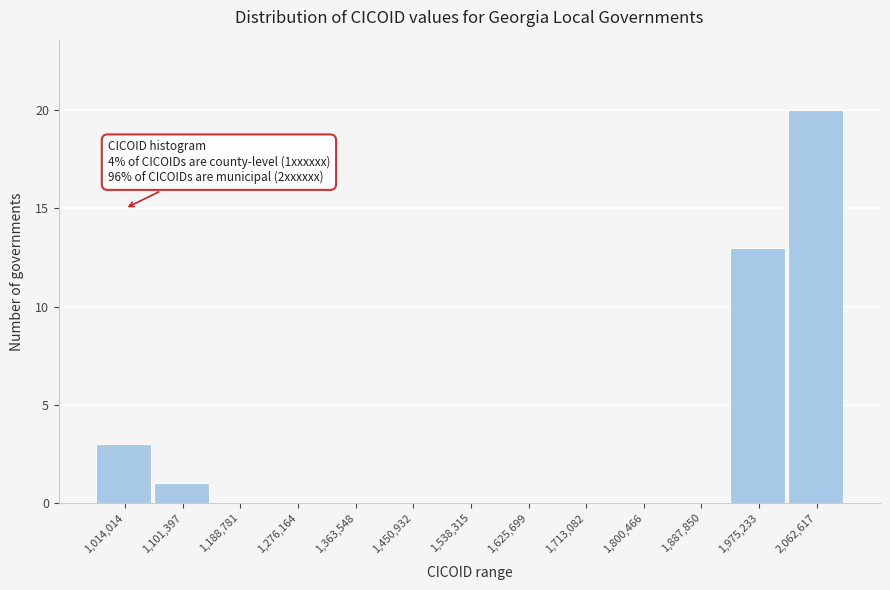

Reading left to right, transcribe all the data shown in this chart.

1,014,014=3	1,101,397=1	1,188,781=0	1,276,164=0	1,363,548=0	1,450,932=0	1,538,315=0	1,625,699=0	1,713,082=0	1,800,466=0	1,887,850=0	1,975,233=13	2,062,617=20